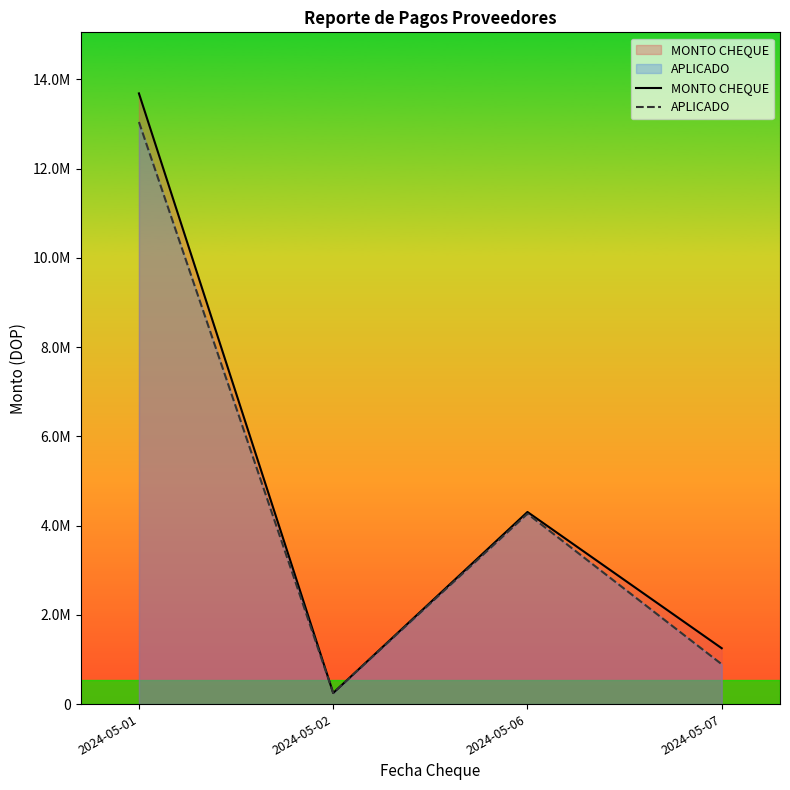

What is the total value across all series at 2024-05-07?

2144164.9